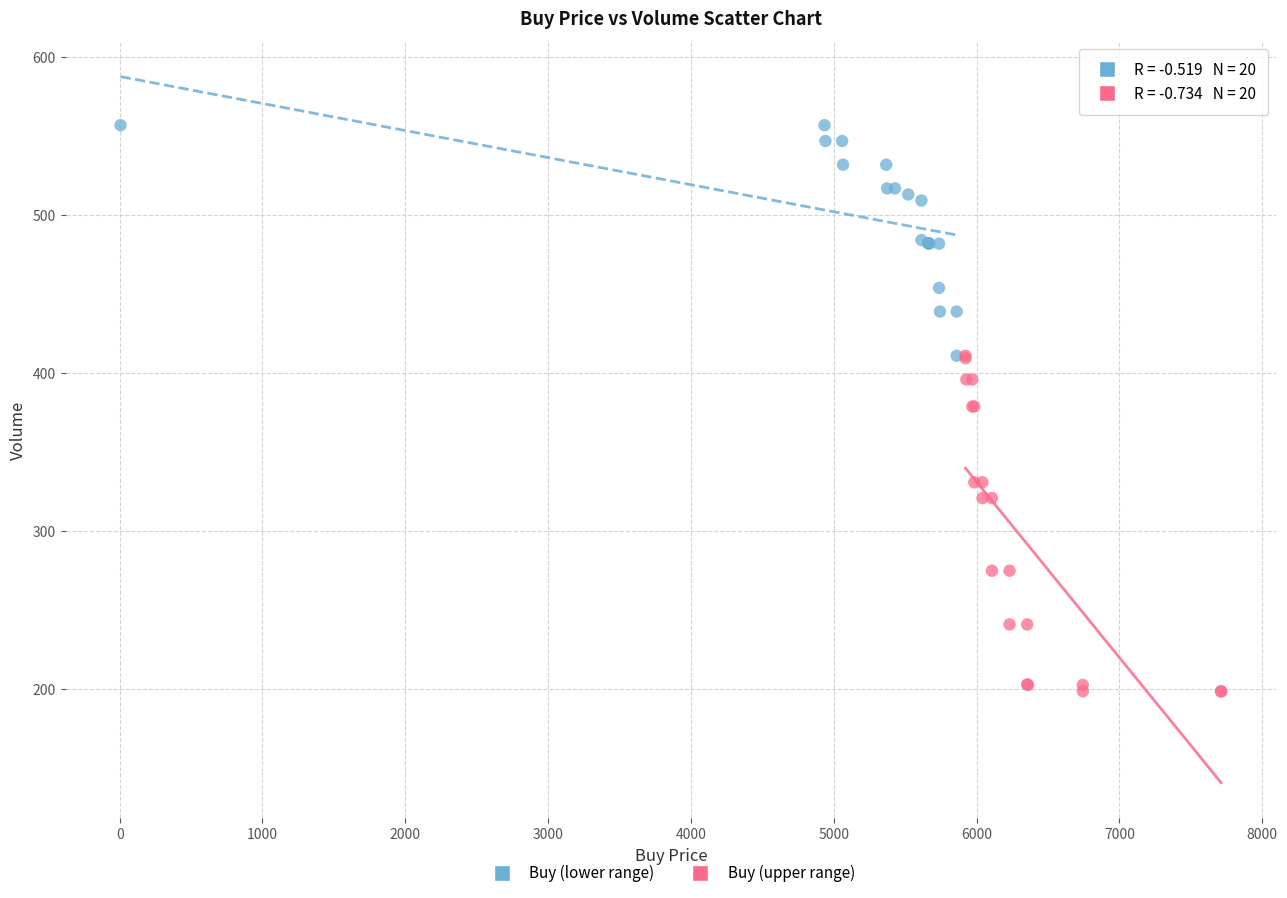

Which series contains the highest Y value?

Buy (lower range)